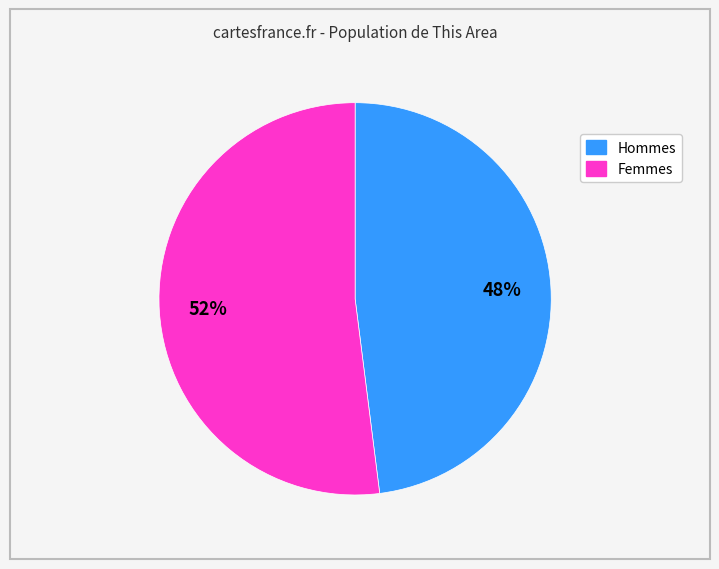

Does any single category account for the majority?

Yes